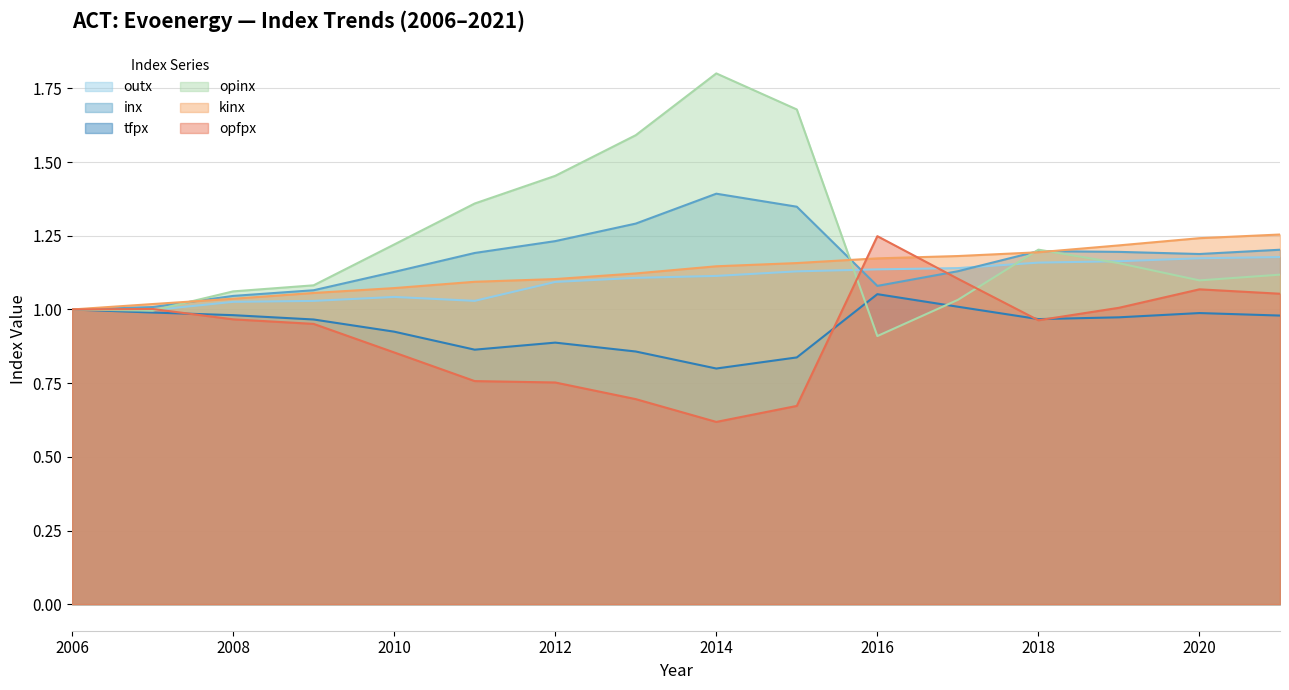

The inx series shows 1.2 at 2012. True or false?

True